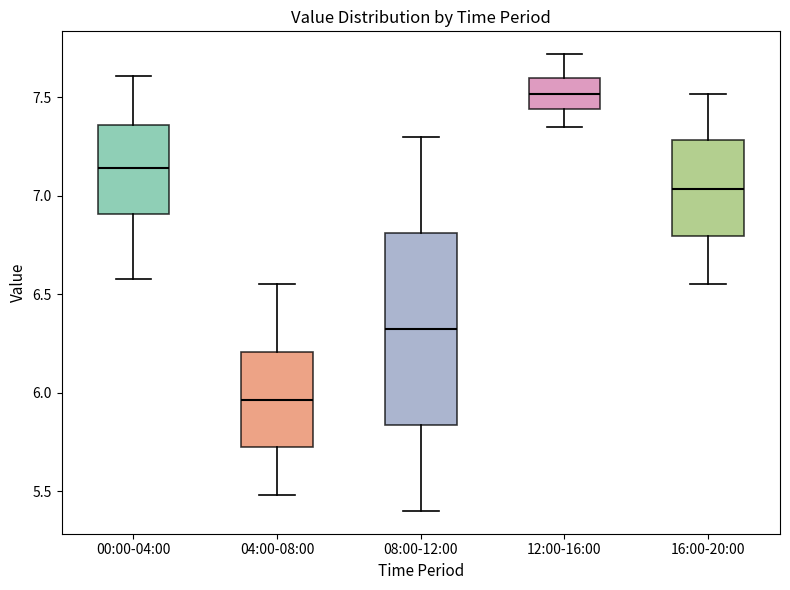

Comparing the boxes themselves (not the whiskers), which one is the tallest?

08:00-12:00